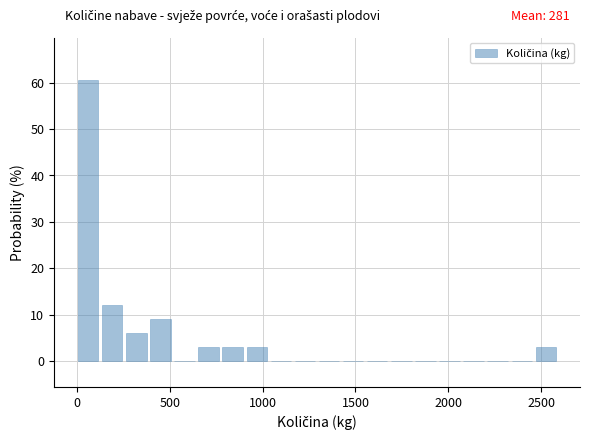

Read against the x-axis, roughly where is the centre of the tallest bar?

50